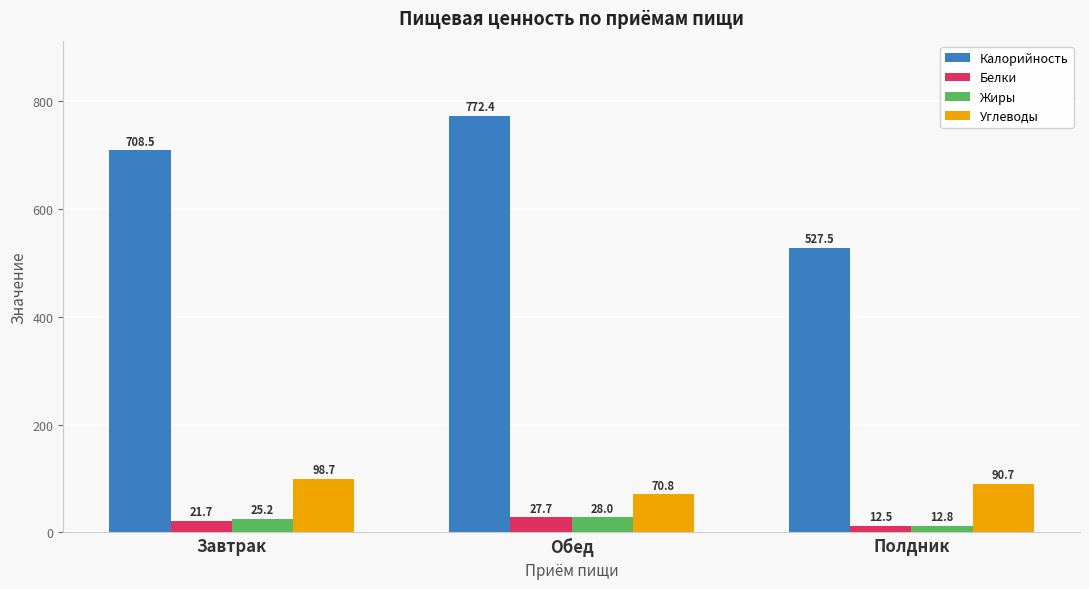

Reading right to left, what are all the values shown in this chart?

Калорийность: Полдник=527.5	Обед=772.4	Завтрак=708.5
Белки: Полдник=12.5	Обед=27.7	Завтрак=21.7
Жиры: Полдник=12.8	Обед=28.0	Завтрак=25.2
Углеводы: Полдник=90.7	Обед=70.8	Завтрак=98.7